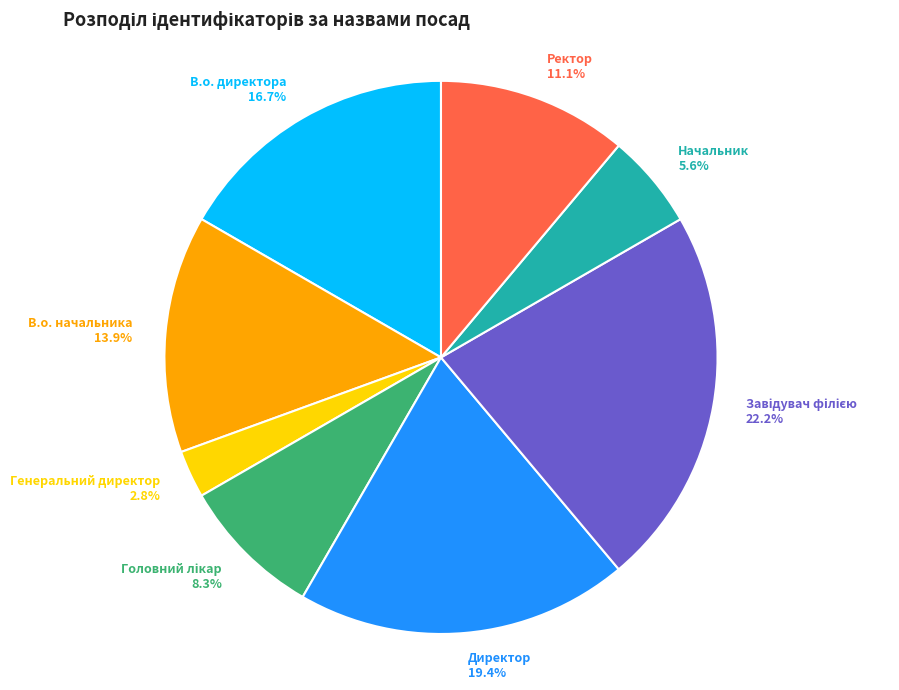

What portion of the pie excludes В.о. директора 16.7%?

83.3%